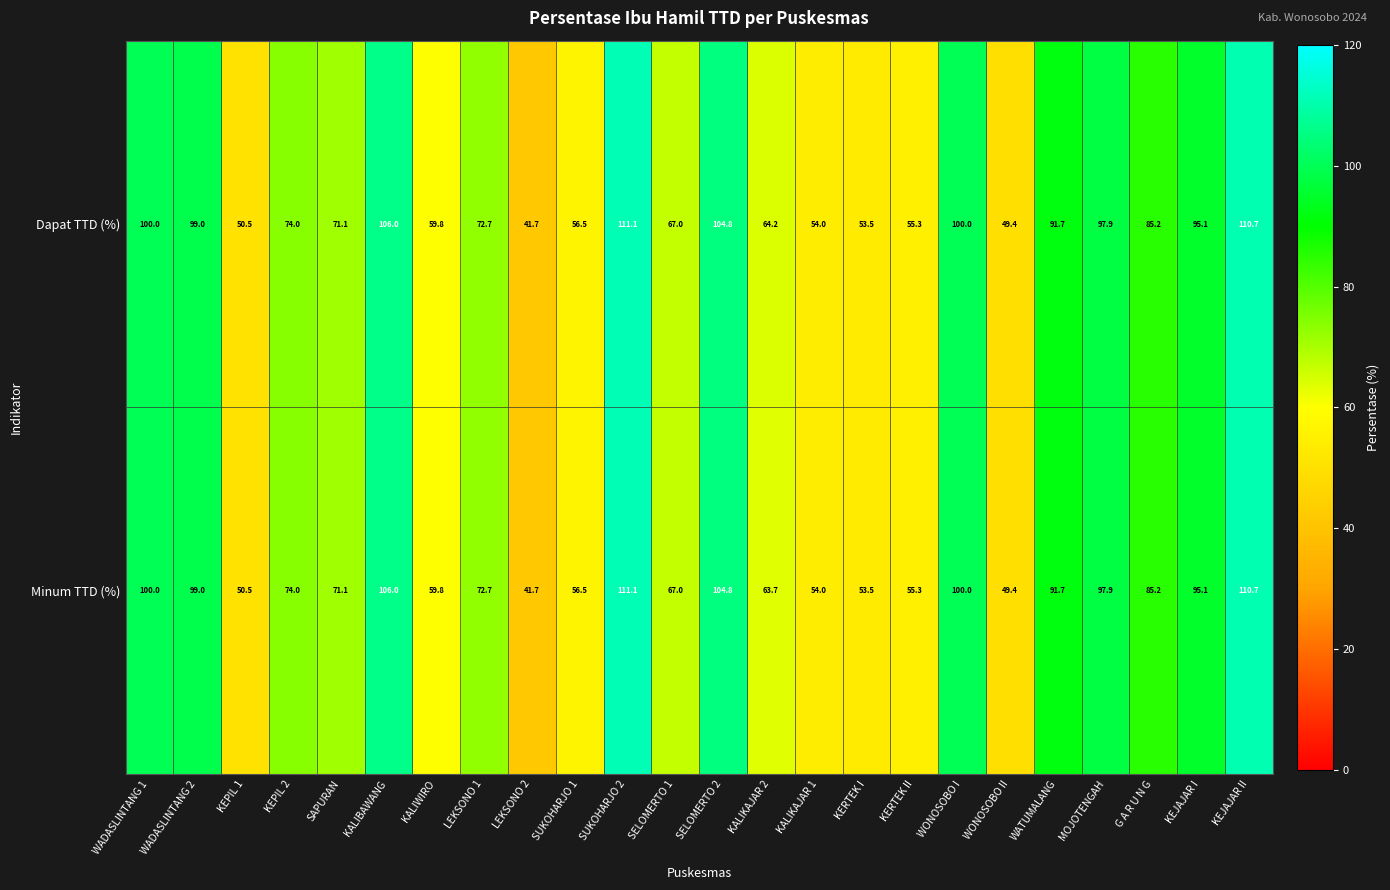

What is the maximum value shown in the chart?

111.1